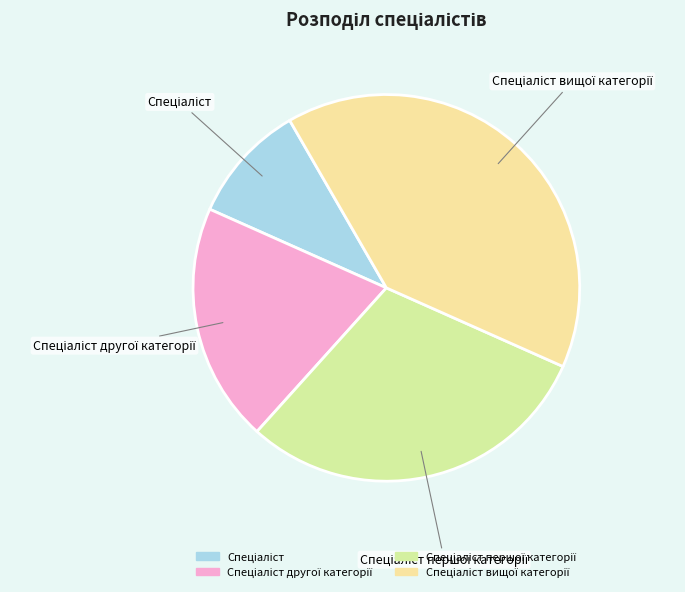

Is there any slice that represents more than half of the pie?

No